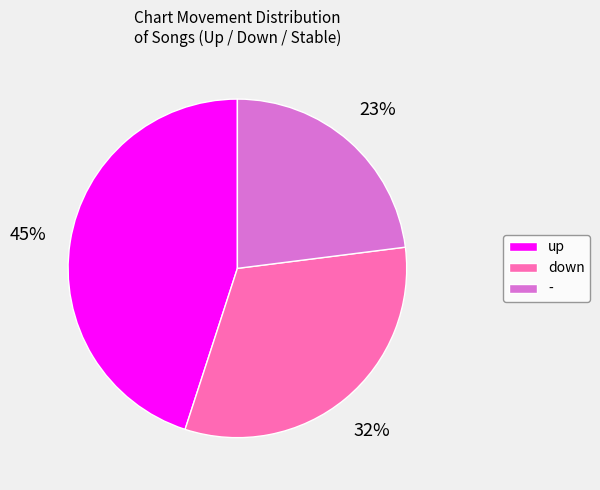

How many slices are in this pie chart?

3